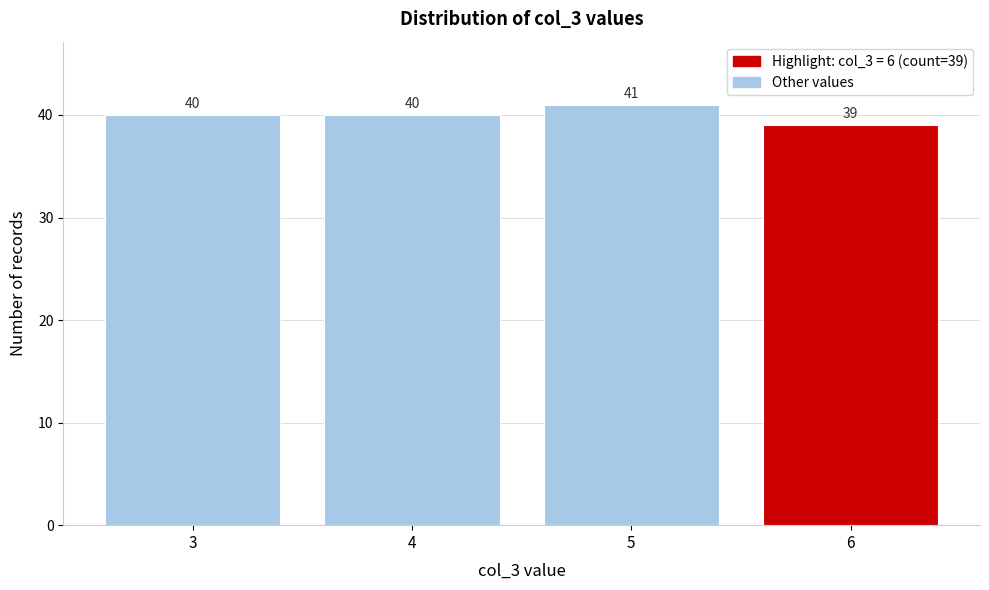

Reading right to left, transcribe all the data shown in this chart.

39	41	40	40